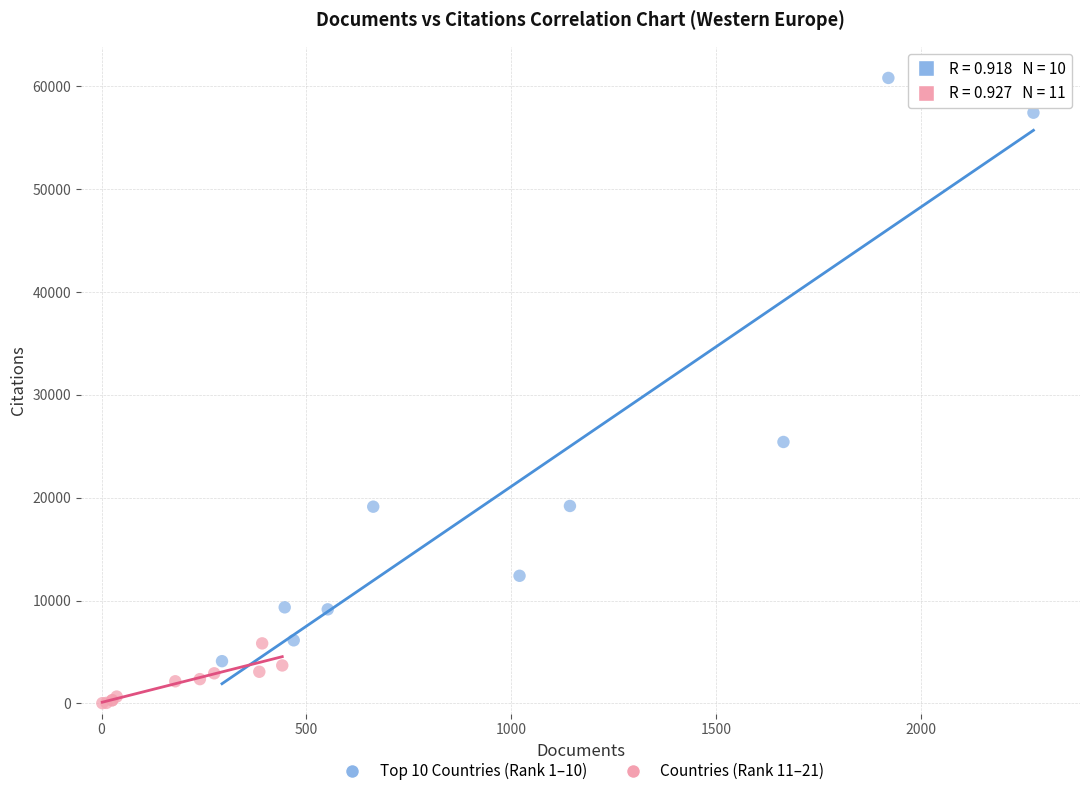

Which series contains the lowest Y value?

Countries (Rank 11–21)